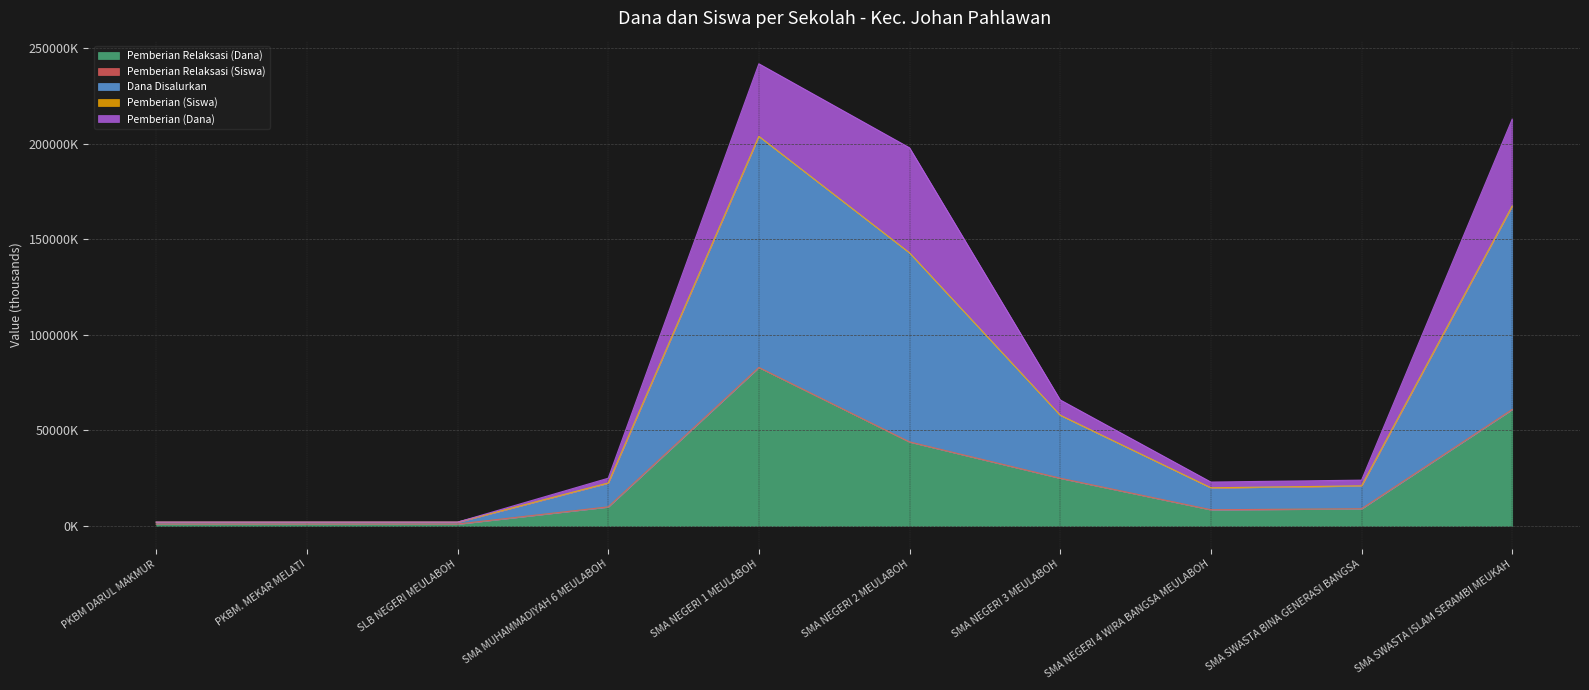

At which category does Pemberian Relaksasi (Siswa) reach its first local valley?

SMA NEGERI 4 WIRA BANGSA MEULABOH